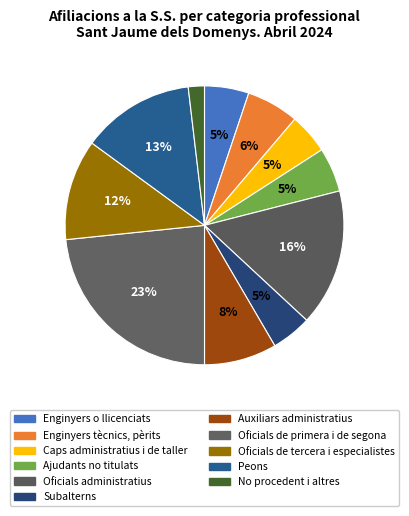

How many slices are in this pie chart?

11